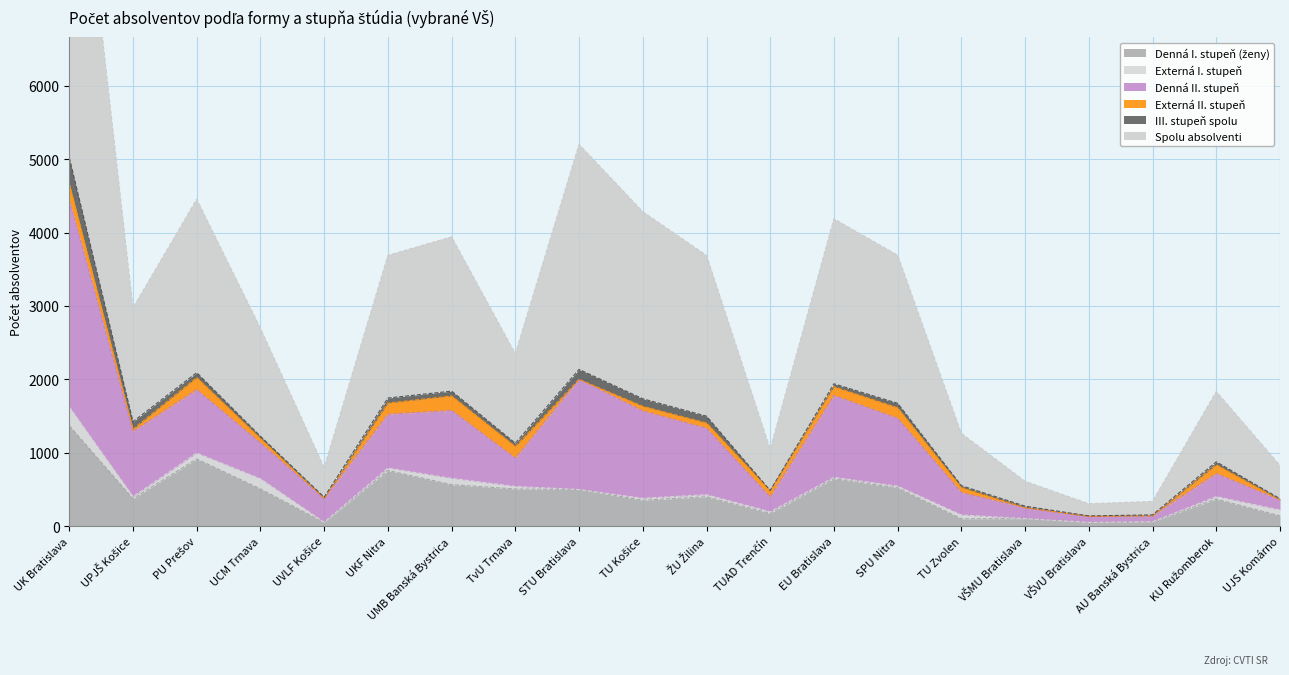

At which category does Spolu absolventi reach its first local peak?

PU Prešov